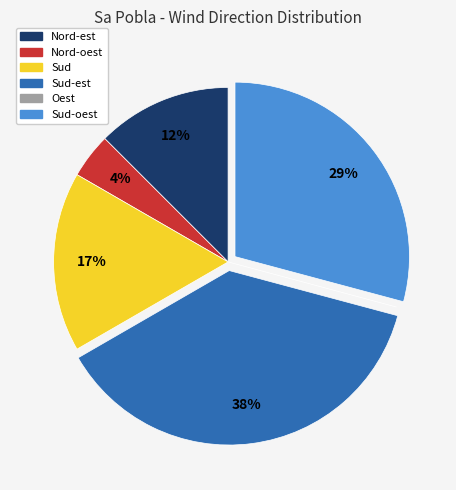

Is it true that Sud-oest is 29% of the pie?

True